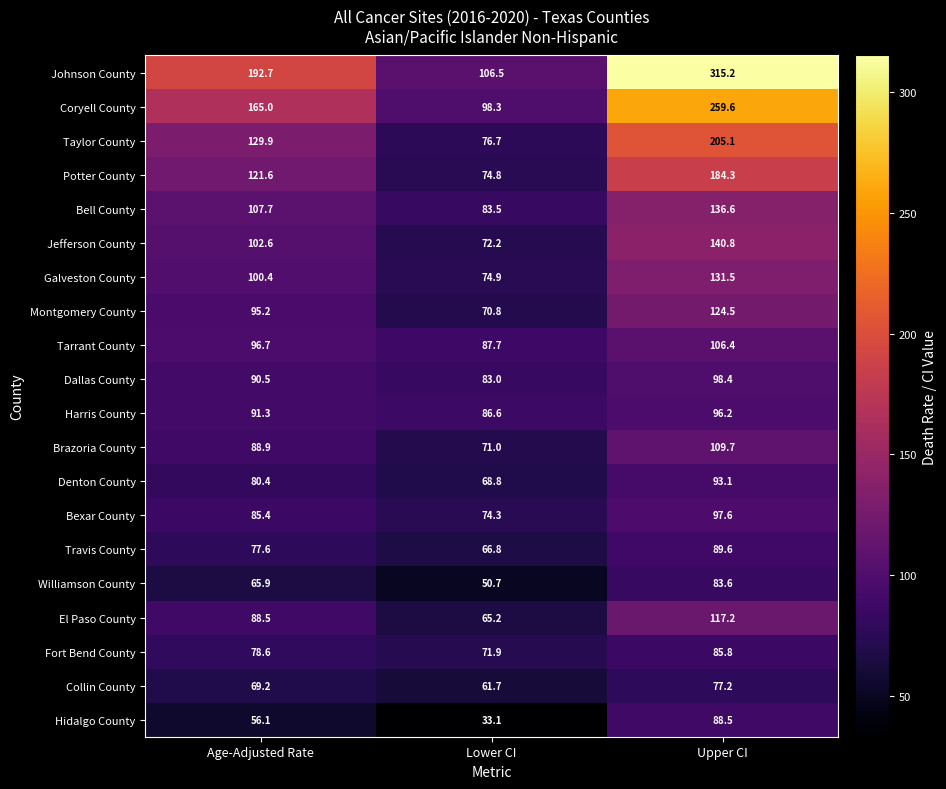

What is the maximum value for Denton County?

93.1